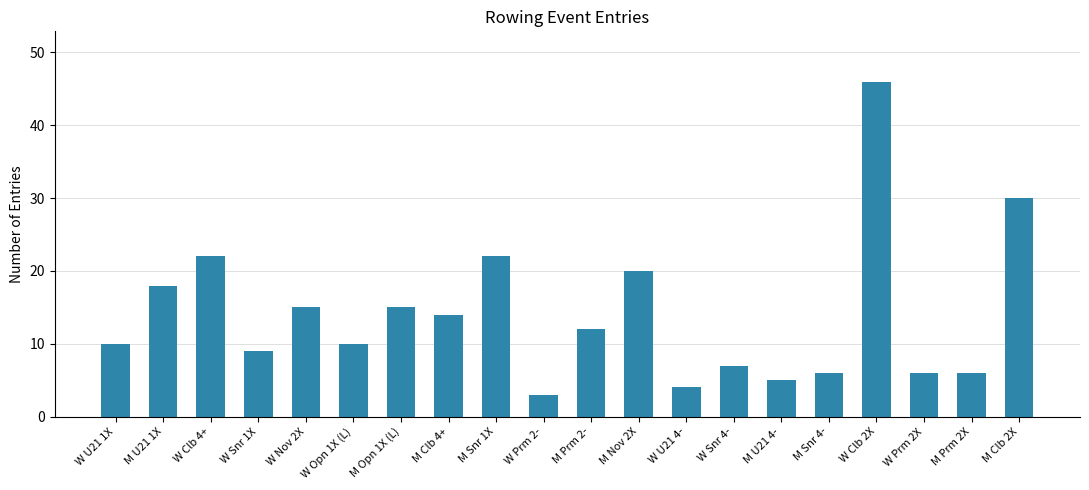

How many distinct data groups are displayed?

1